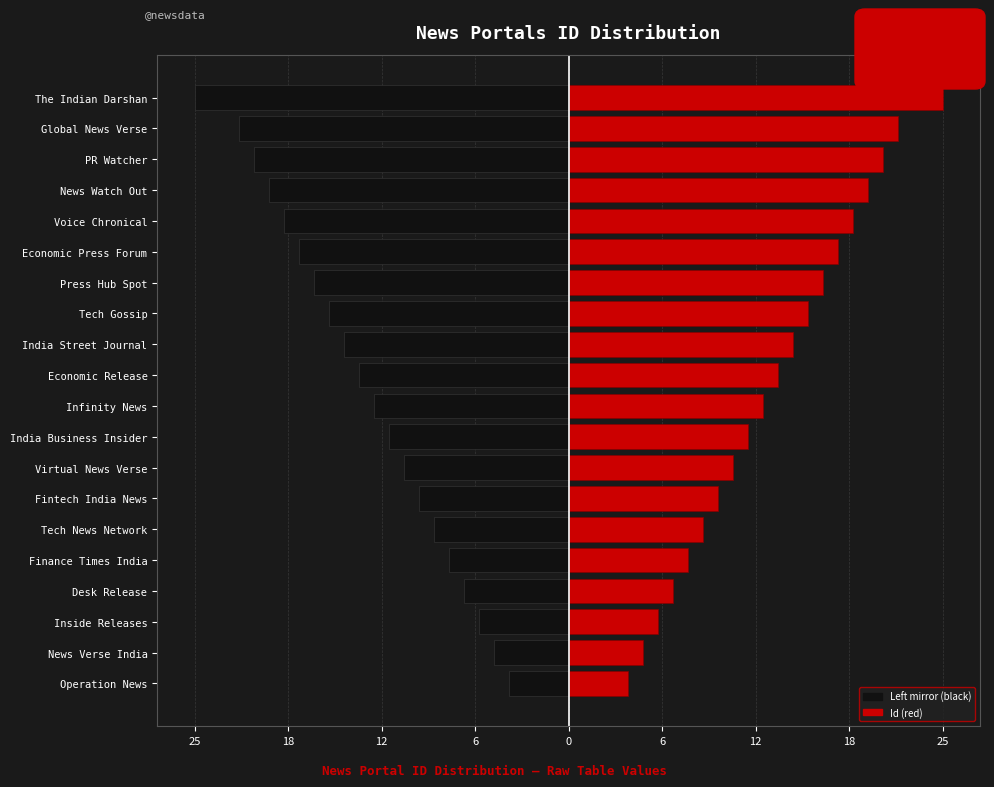

What is the maximum value for Left (black)?

-4